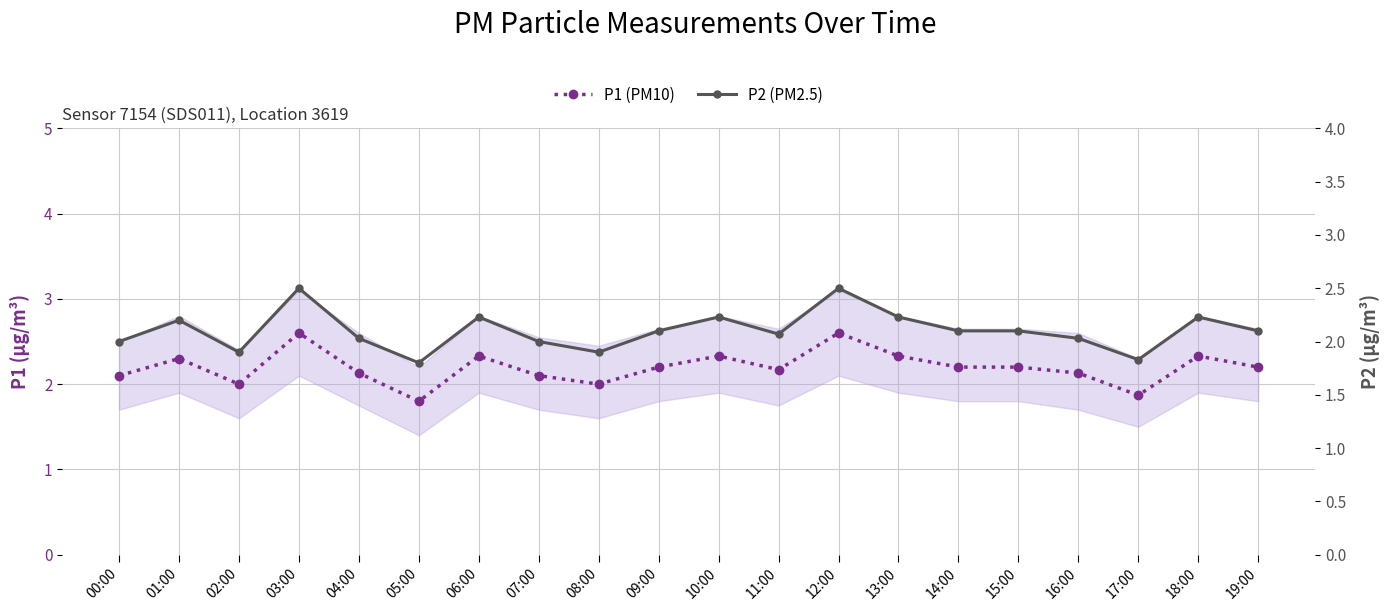

Is the value of P2 (PM2.5) at 04:00 greater than the value of P1 (PM10) at 01:00?

No